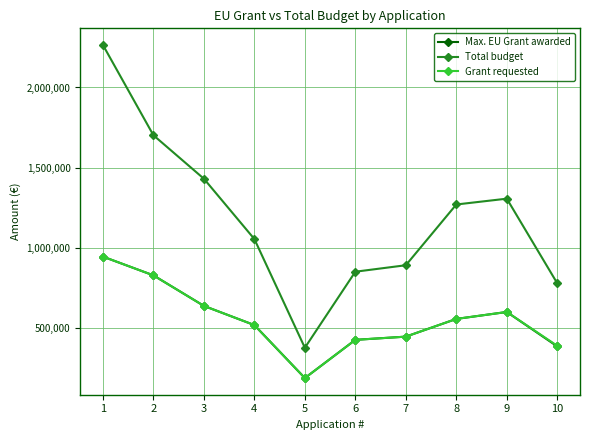

What is the value of the Total budget point at the 2nd from the left?

1702026.0